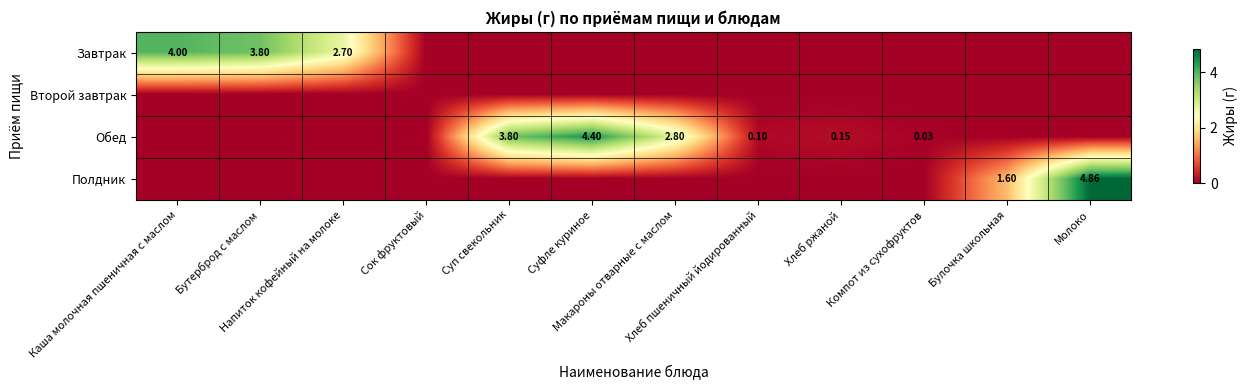

Which series has the largest total across all categories?

Обед